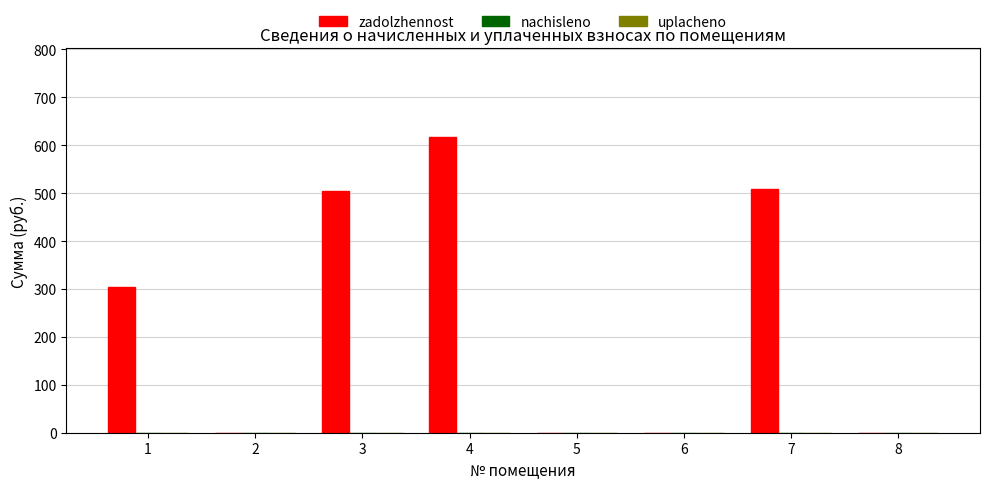

The value at 1 is 303.4. True or false?

True